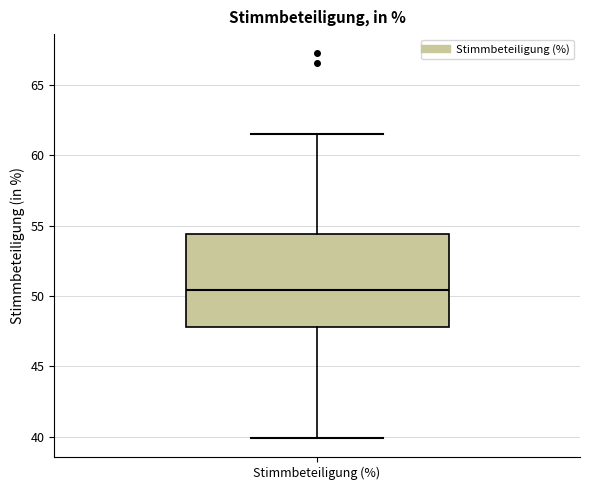

Transcribe this box plot: give where the median line is, the range the box spans, and where the two whiskers end, as read against the y-axis. The values are not printed on the chart, so give them approximately, as read against the axis.

median 50.5, box 48.0 to 54.5, whiskers 40.0 to 61.5